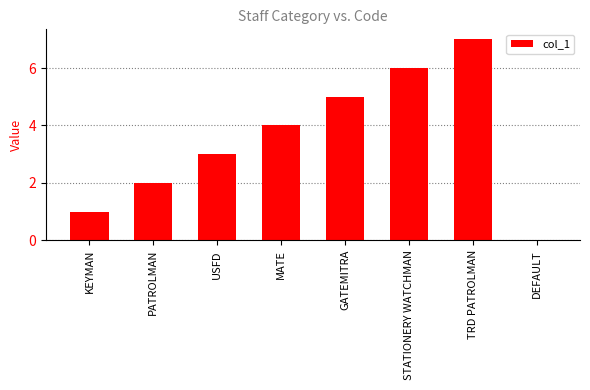

Reading left to right, what are all the values shown in this chart?

1	2	3	4	5	6	7	0